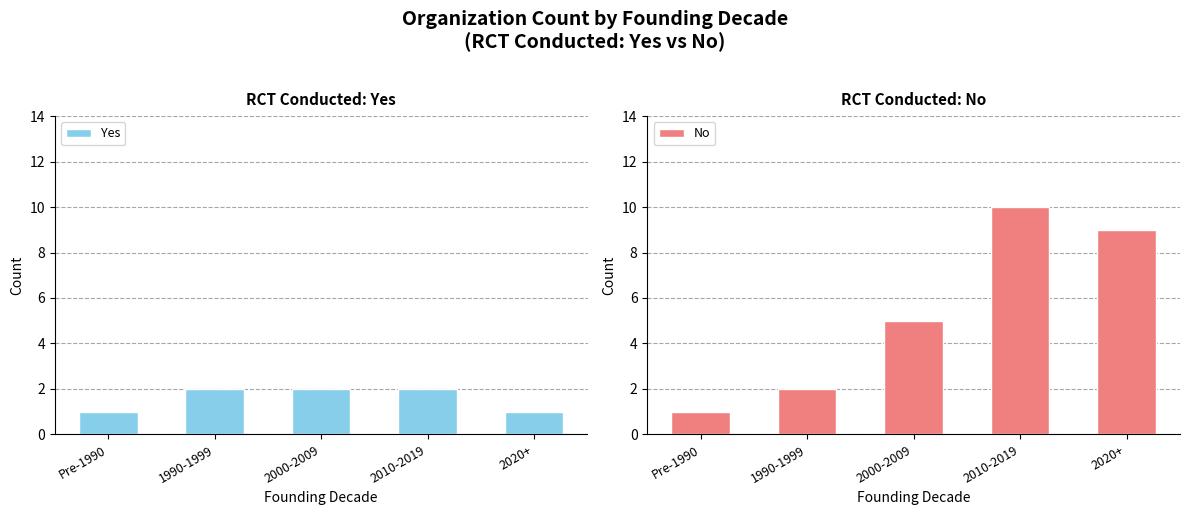

At how many categories does at least one series exceed 4?

3